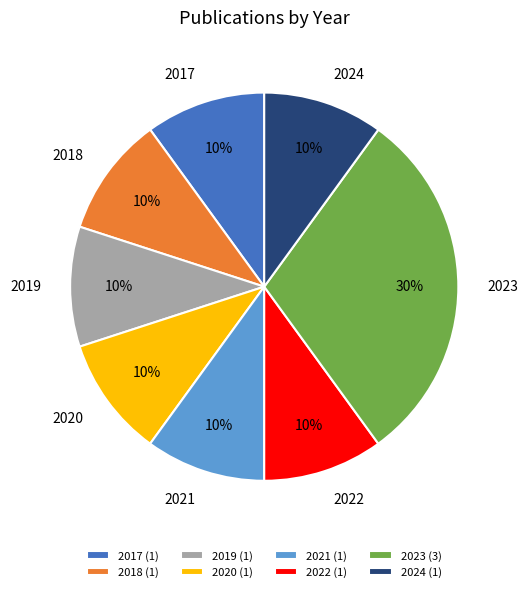

To the nearest percent, what is the combined percentage of 2024 and 2018?

20%